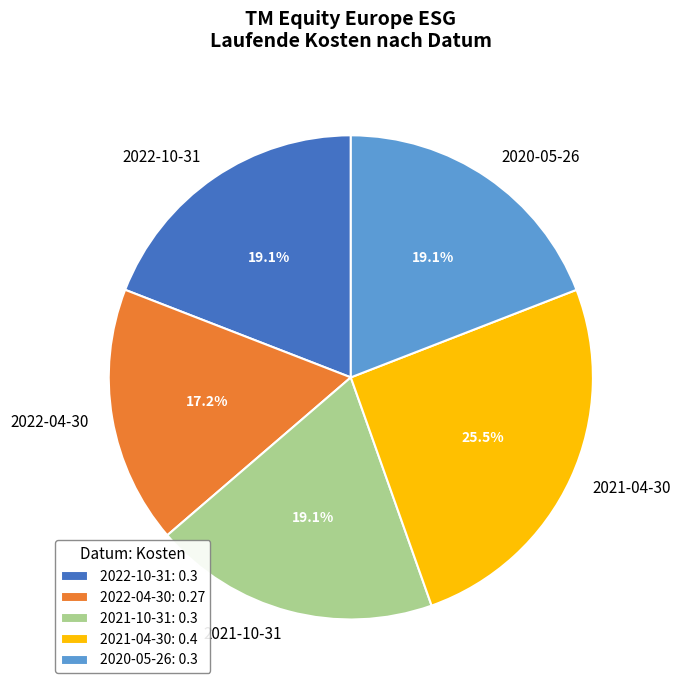

To the nearest percent, what portion does 2020-05-26 represent?

19%